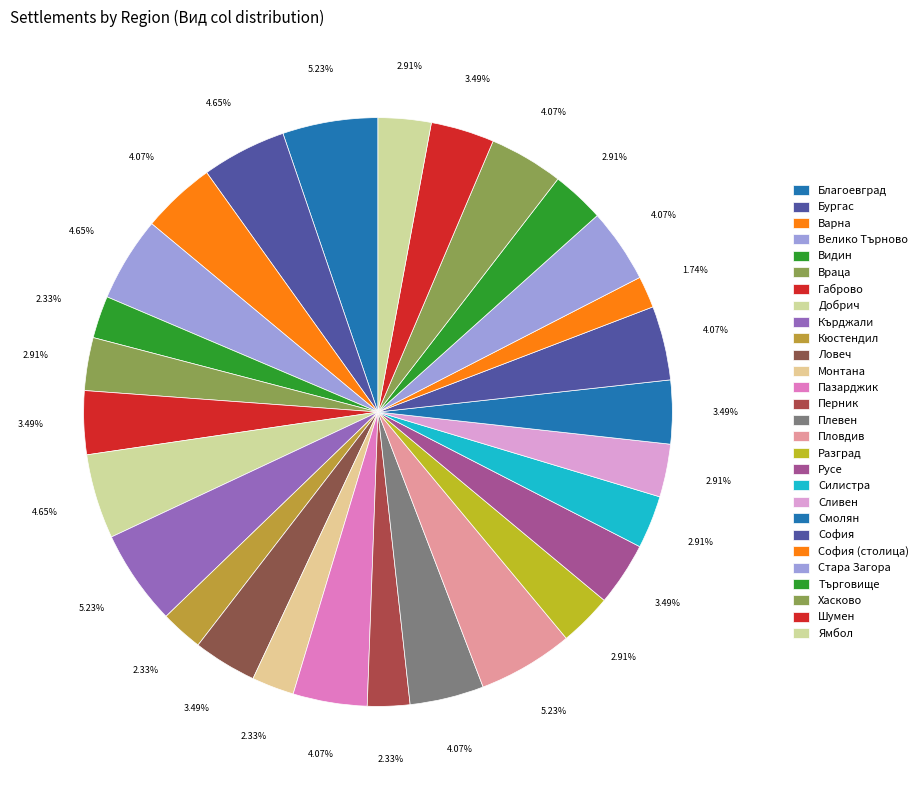

Count the number of slices in the pie.

28